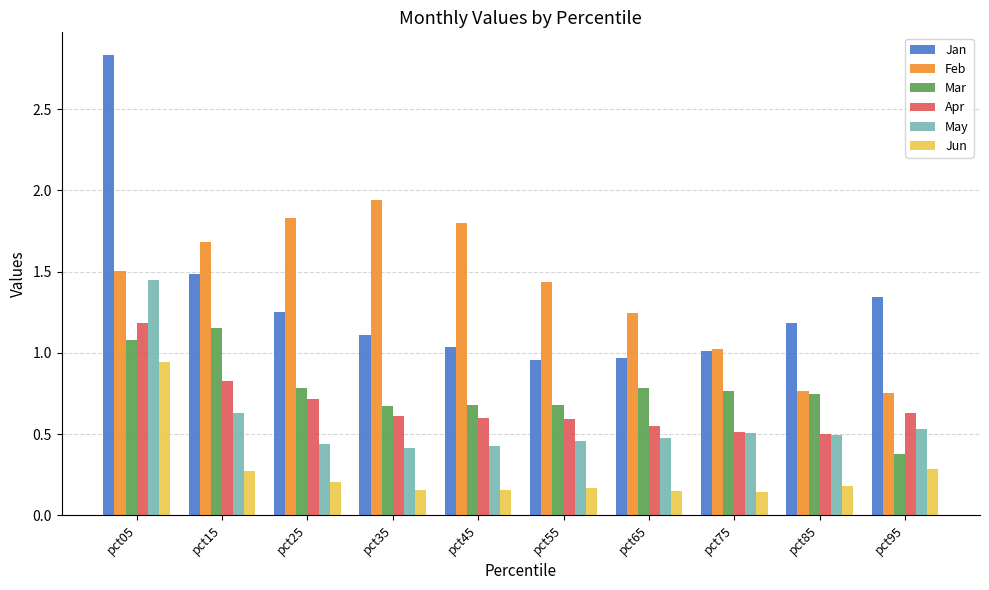

Where is Mar nearest to the value 0?

pct95